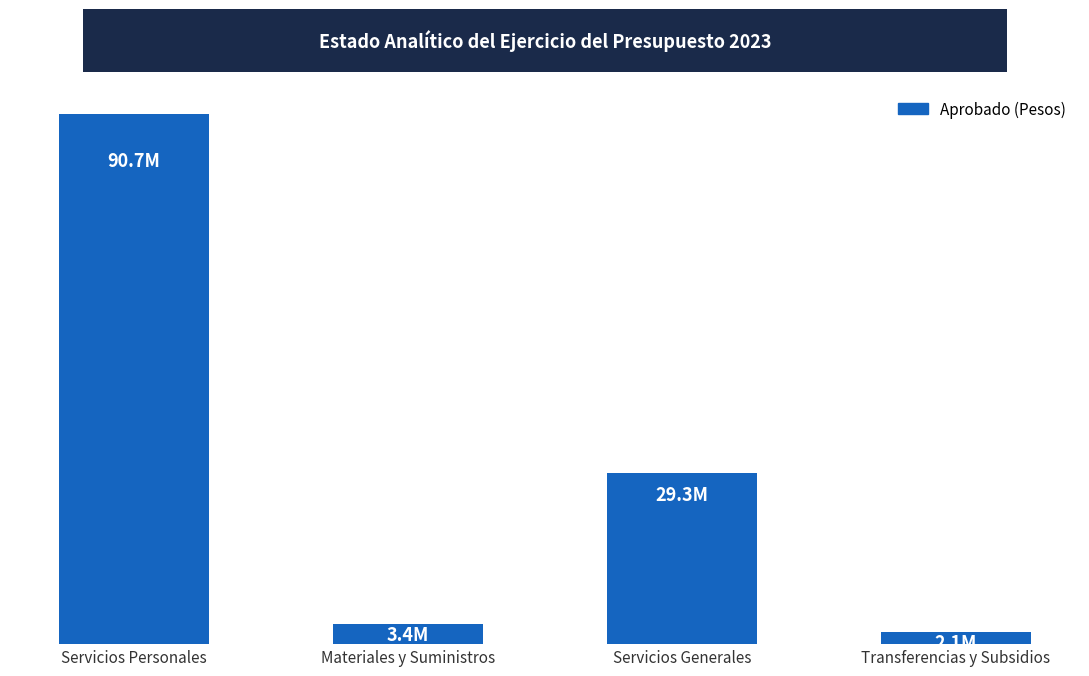

List the labels in order of value, smallest first.

Transferencias y Subsidios, Materiales y Suministros, Servicios Generales, Servicios Personales